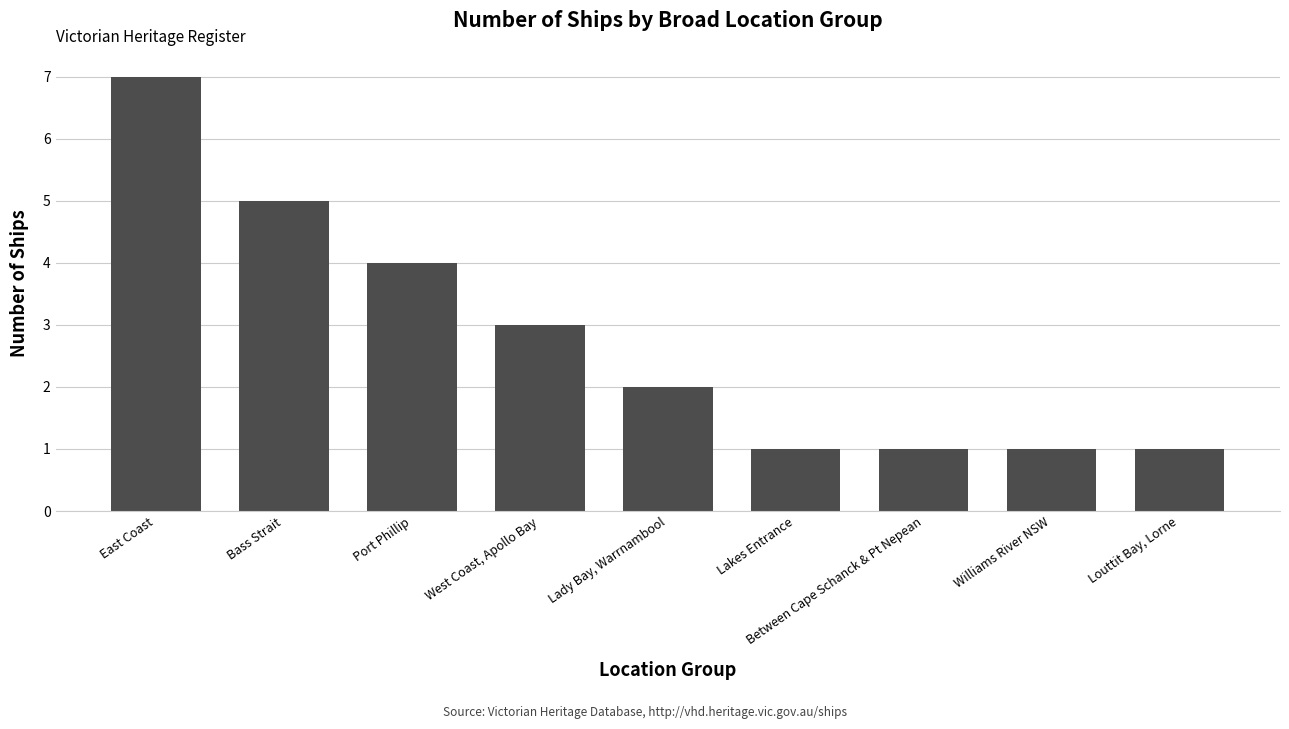

At which category does the chart reach its peak across all series?

East Coast